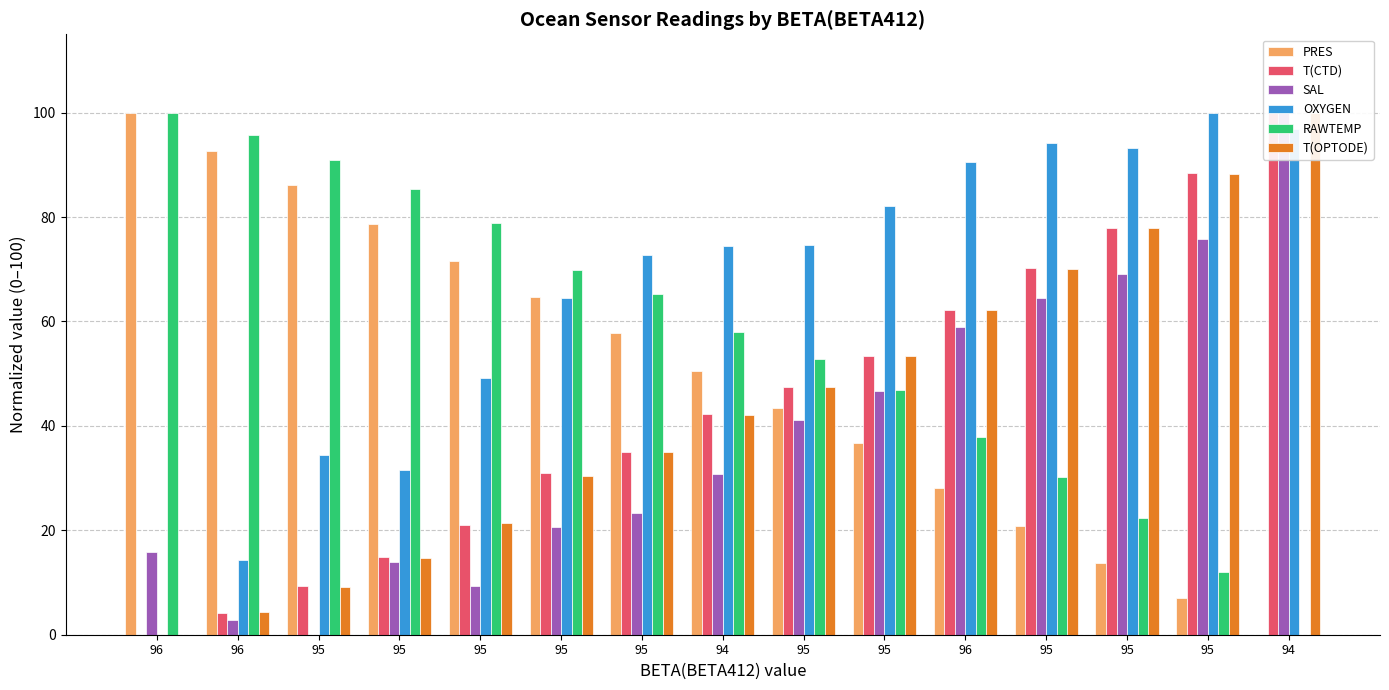

Is it true that OXYGEN equals 45.8 at 95?

False